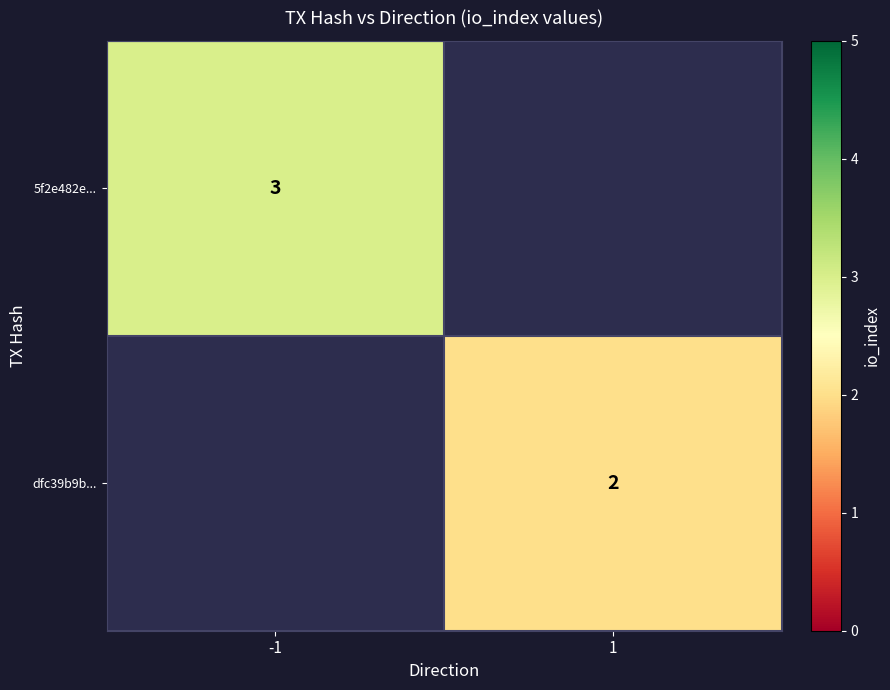

True or false: 5f2e482e... has a value of 4 at -1.

False